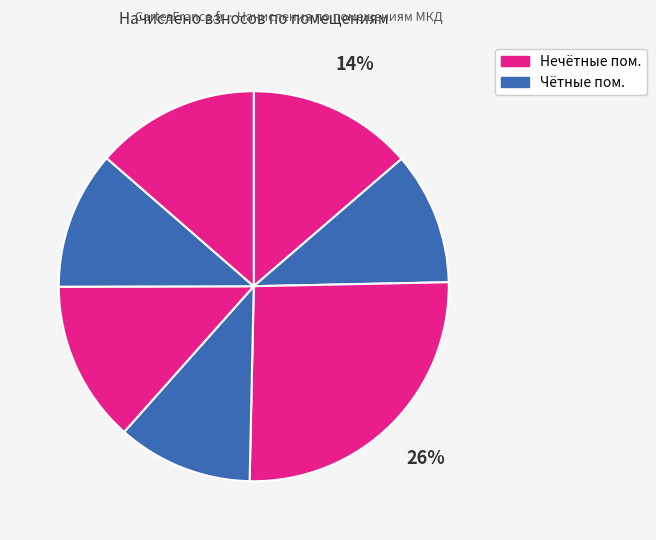

How many slices are in this pie chart?

7